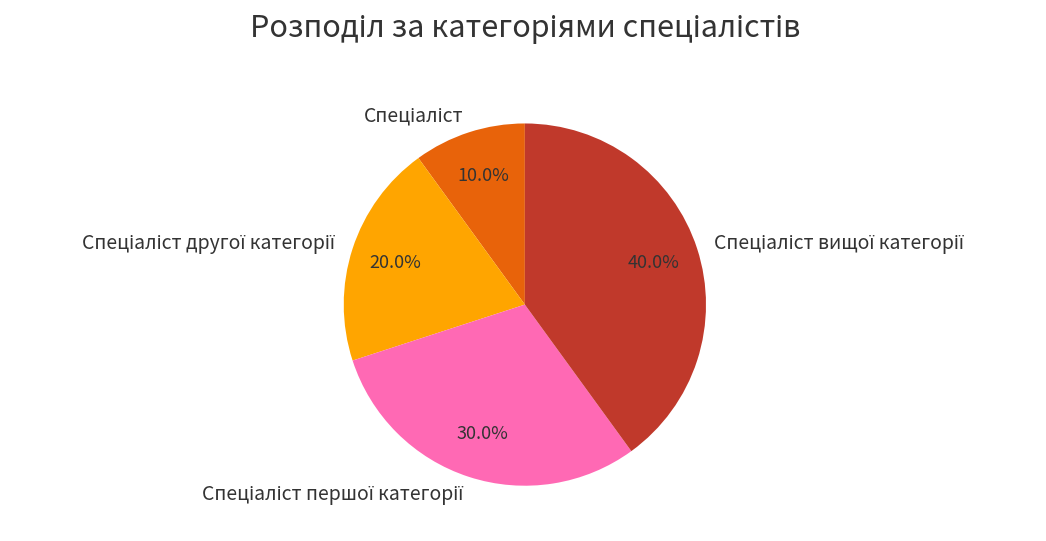

Is there any slice that represents more than half of the pie?

No